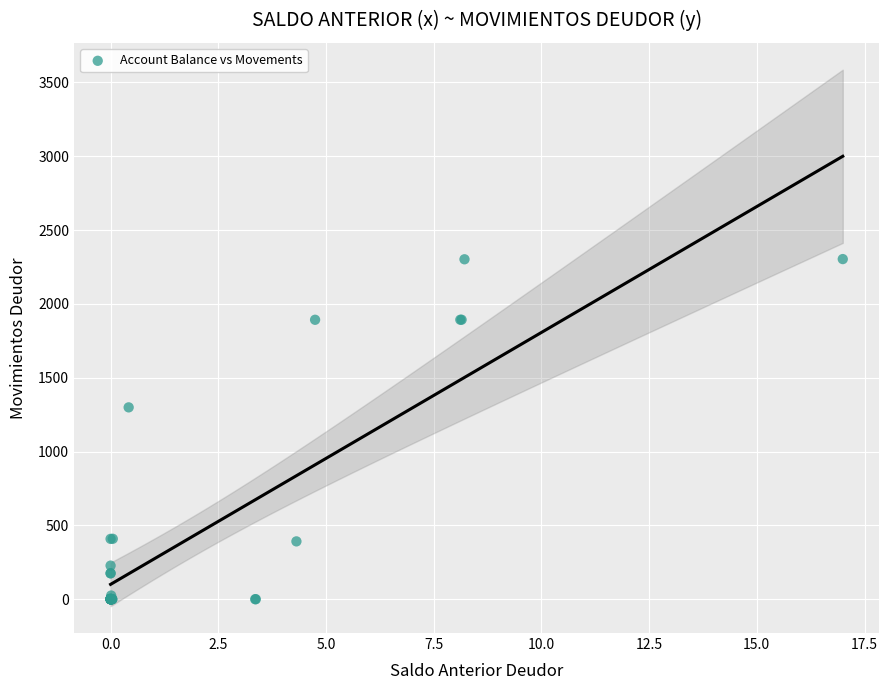

What Y value in the scatter plot is closest to 1151?

1299.4